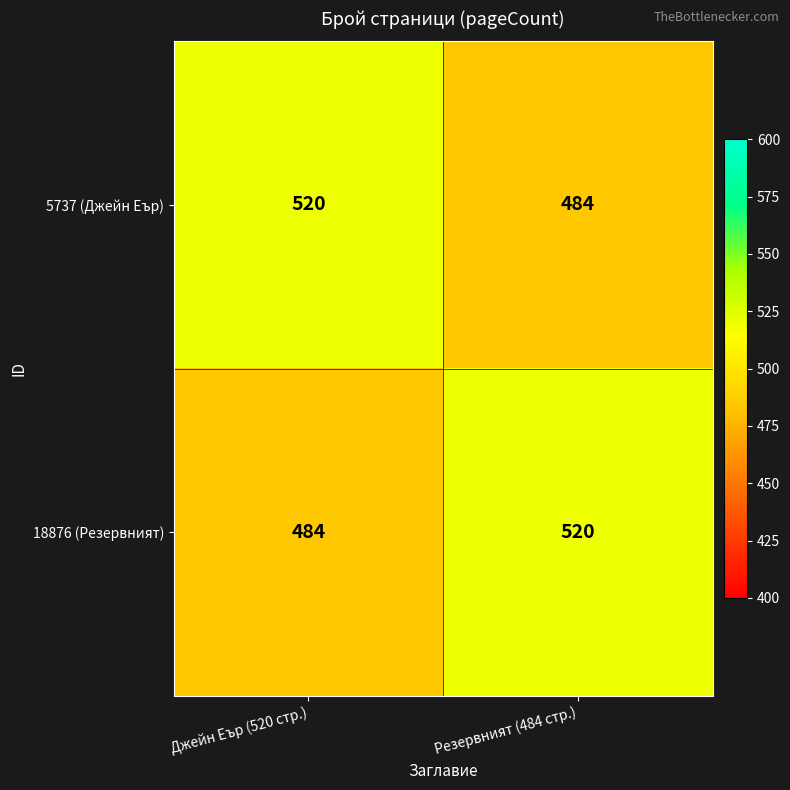

Where is 18876 (Резервният) nearest to the value 502?

Джейн Еър (520 стр.)